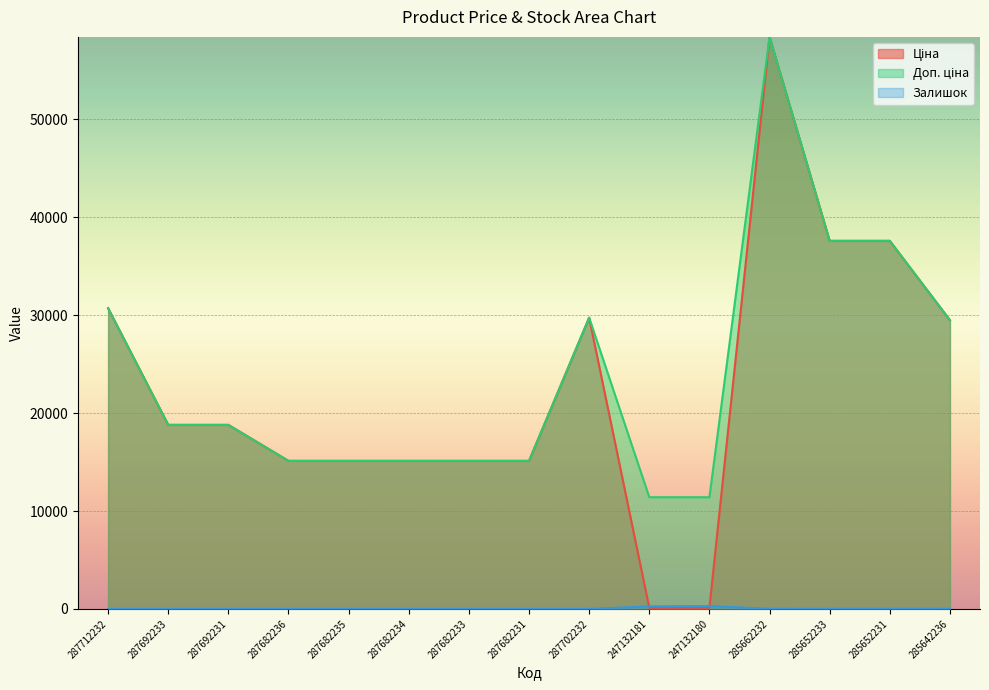

The value of Ціна at 287692231 is 18796.8. True or false?

True